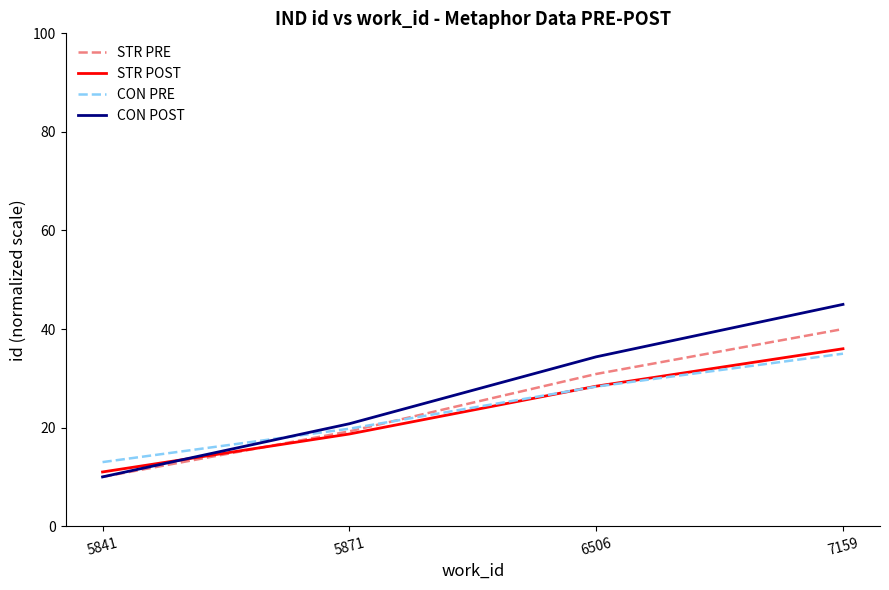

True or false: CON POST and CON PRE cross at least once.

True